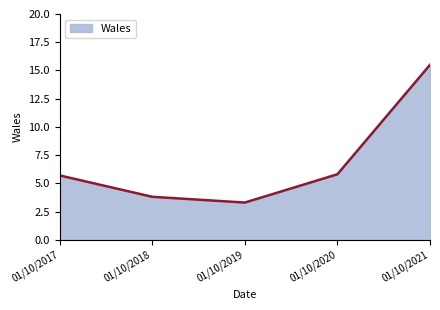

What is the change in value from 01/10/2019 to 01/10/2020?

+2.5